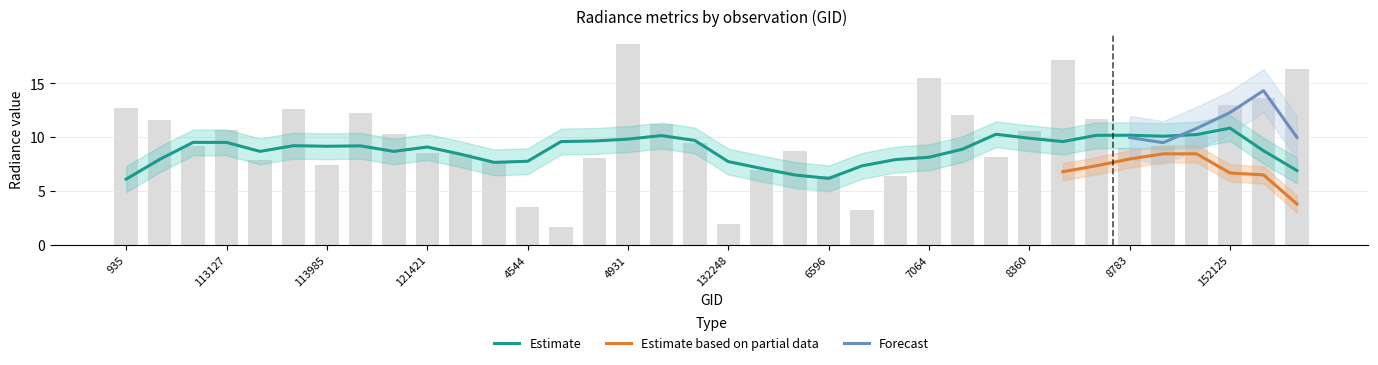

What is the greatest value displayed?

18.7